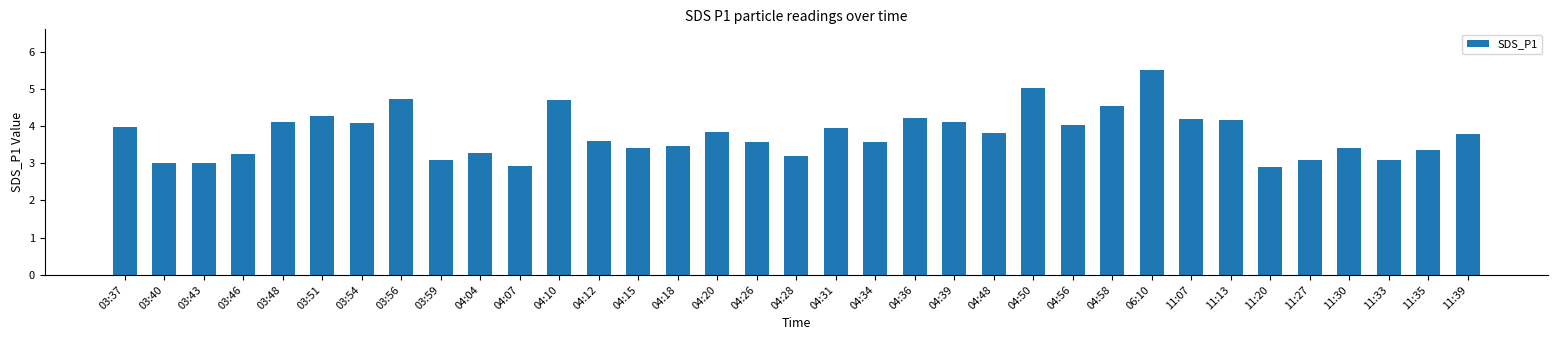

Approximately how many times larger is the value at 03:46 compared to 04:26?

0.9